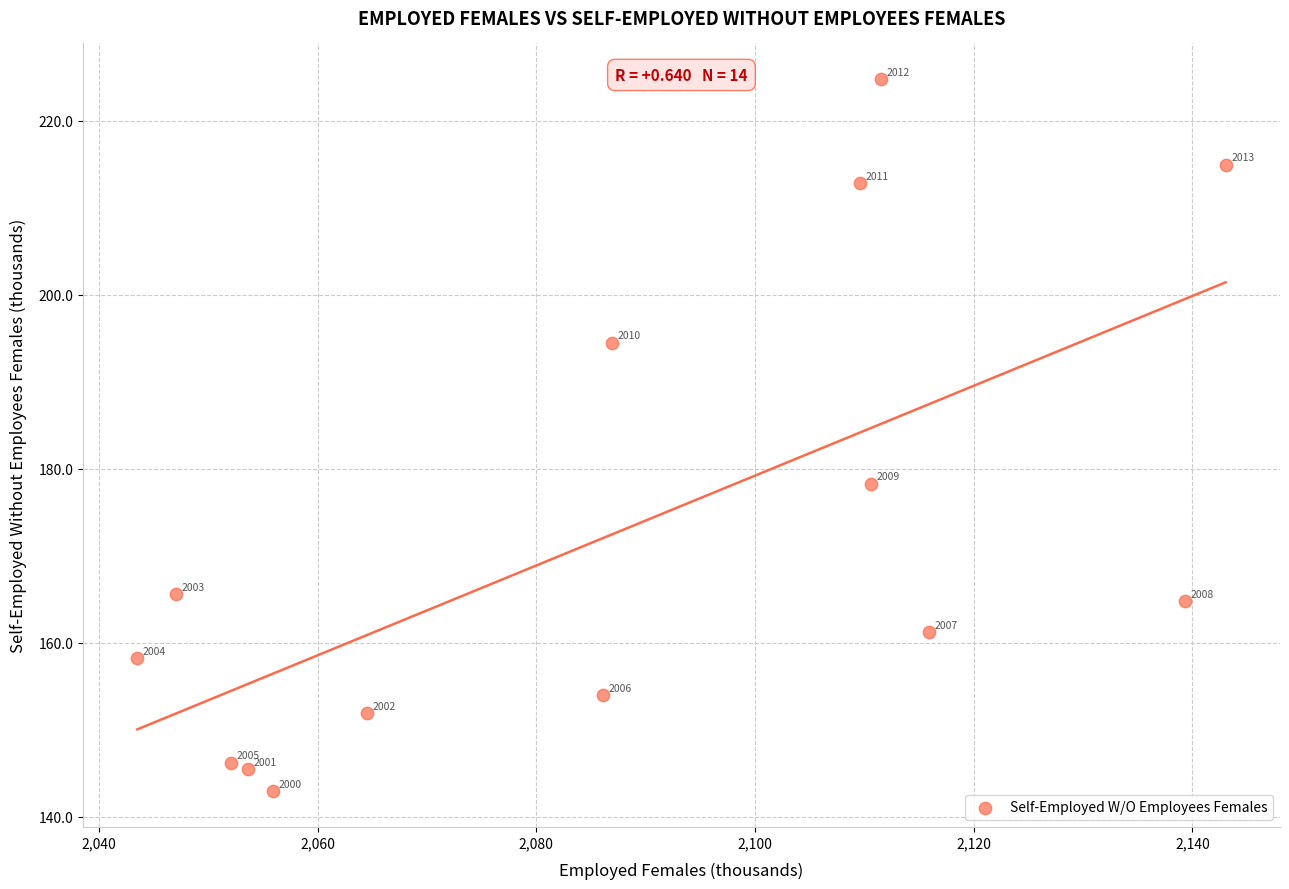

What Y value in the scatter plot is closest to 183?

178.3